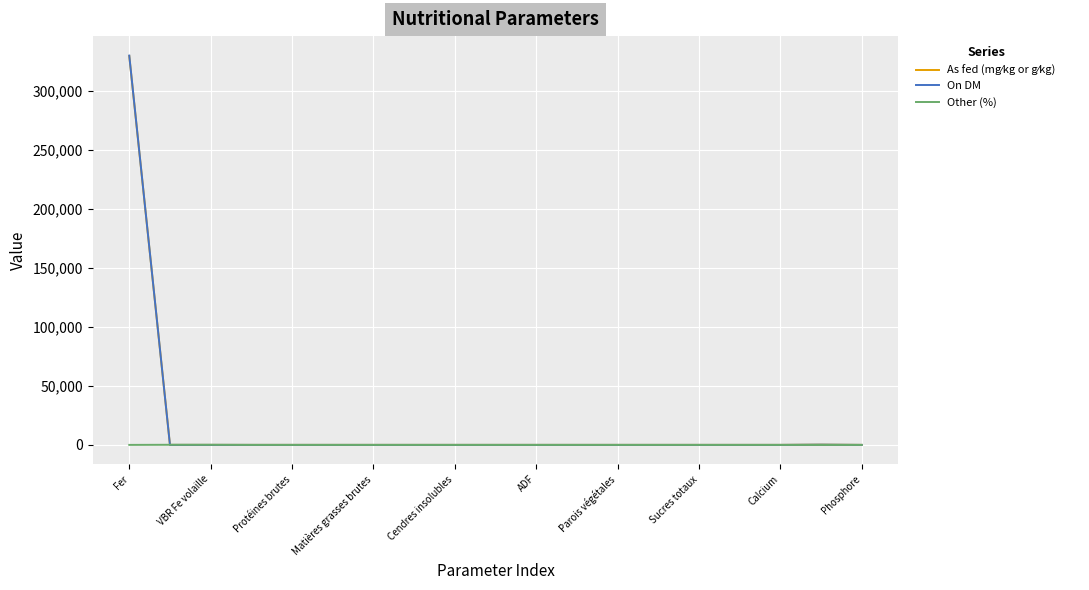

Which series has the largest range (max minus min)?

On DM